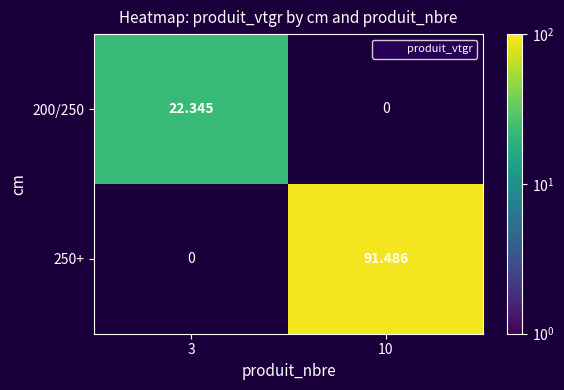

The 200/250 series shows 40.2 at 3. True or false?

False